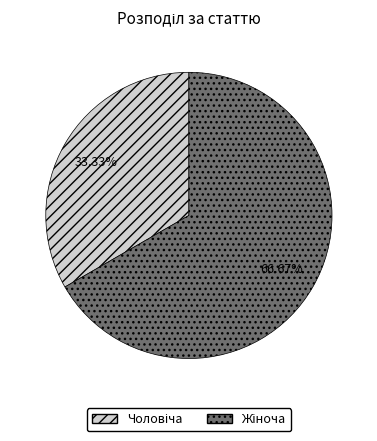

Does any single category account for the majority?

Yes